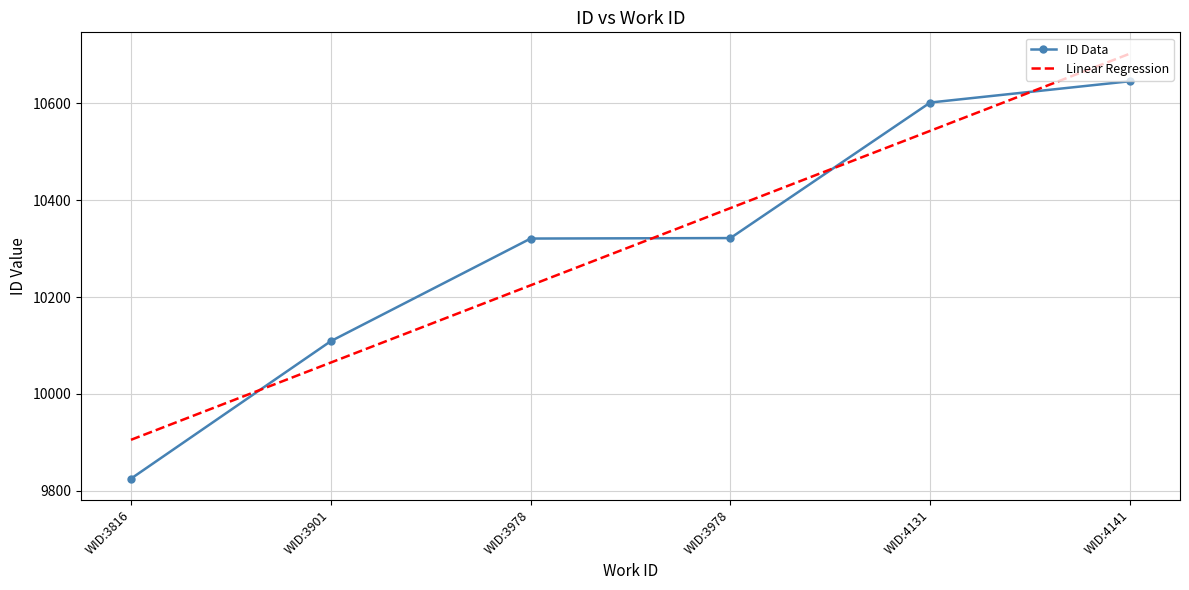

What are all the series names shown in the legend?

ID Data, Linear Regression